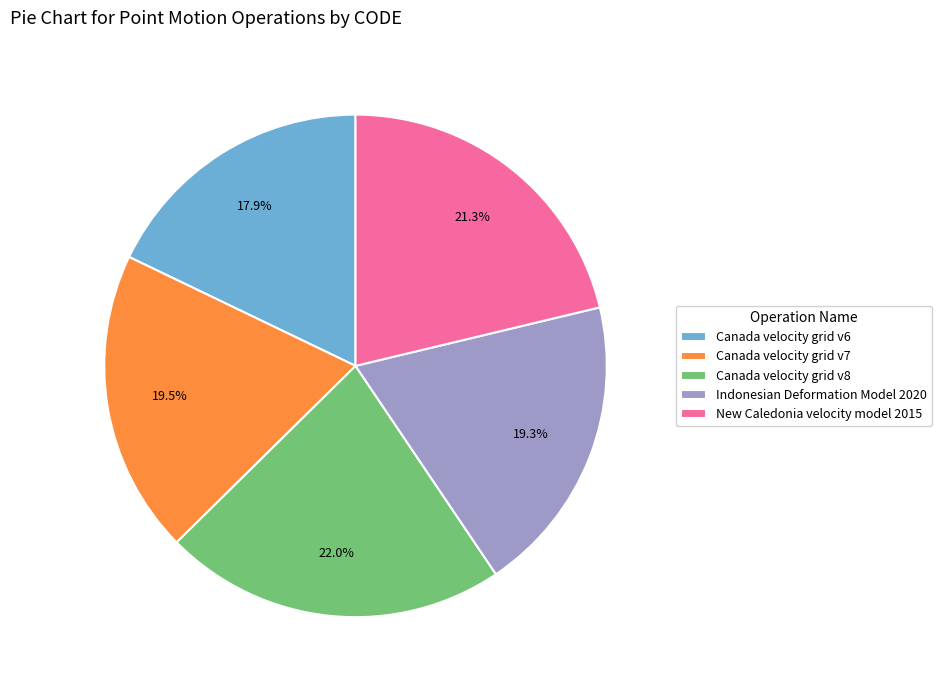

Count the number of slices in the pie.

5